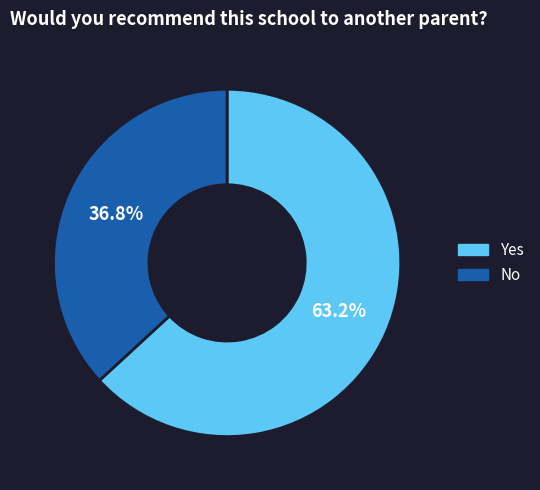

True or false: No accounts for 44% of the total.

False